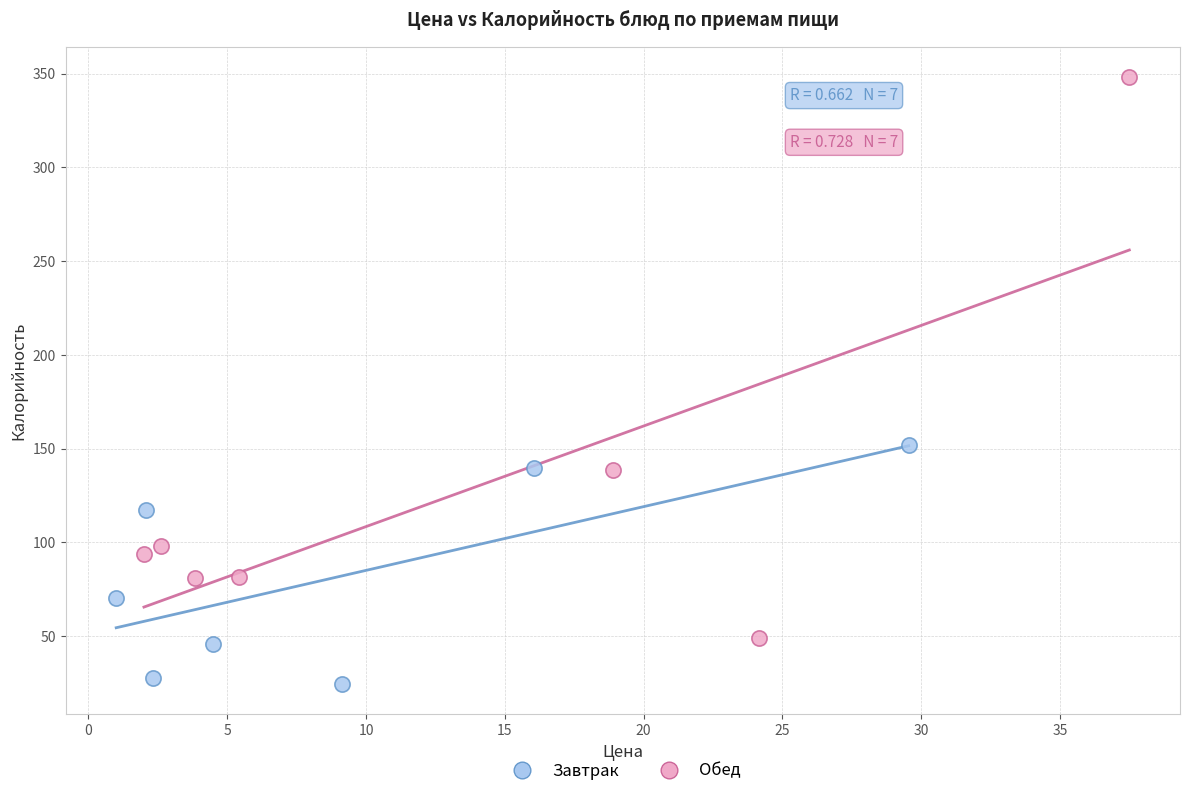

Which series reaches the maximum Y coordinate?

Обед